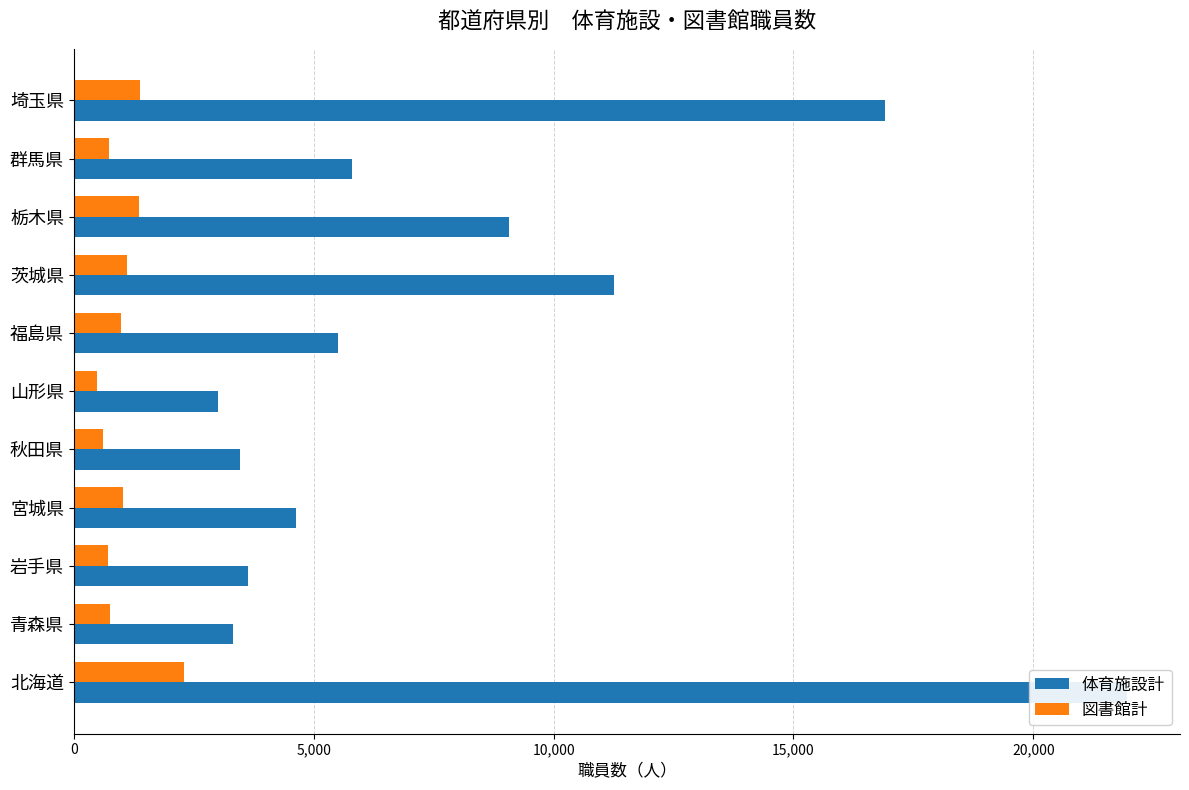

Reading right to left, list all the values displayed in this chart.

体育施設計: 16898	5804	9079	11259	5513	3003	3469	4625	3631	3318	21957
図書館計: 1380	744	1363	1102	984	487	618	1022	722	757	2303